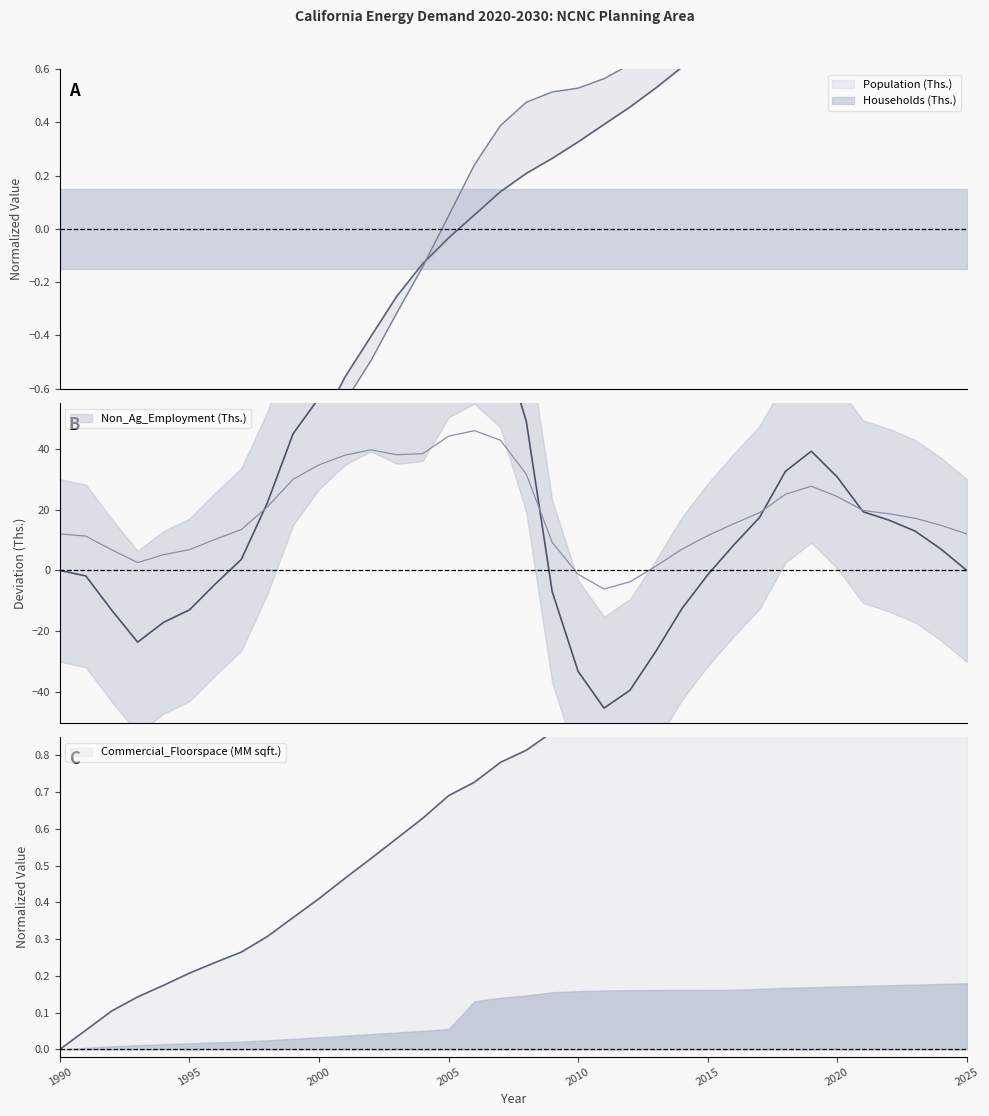

What is the sum of all Commercial_Floorspace (MM sqft.) values?

23.2